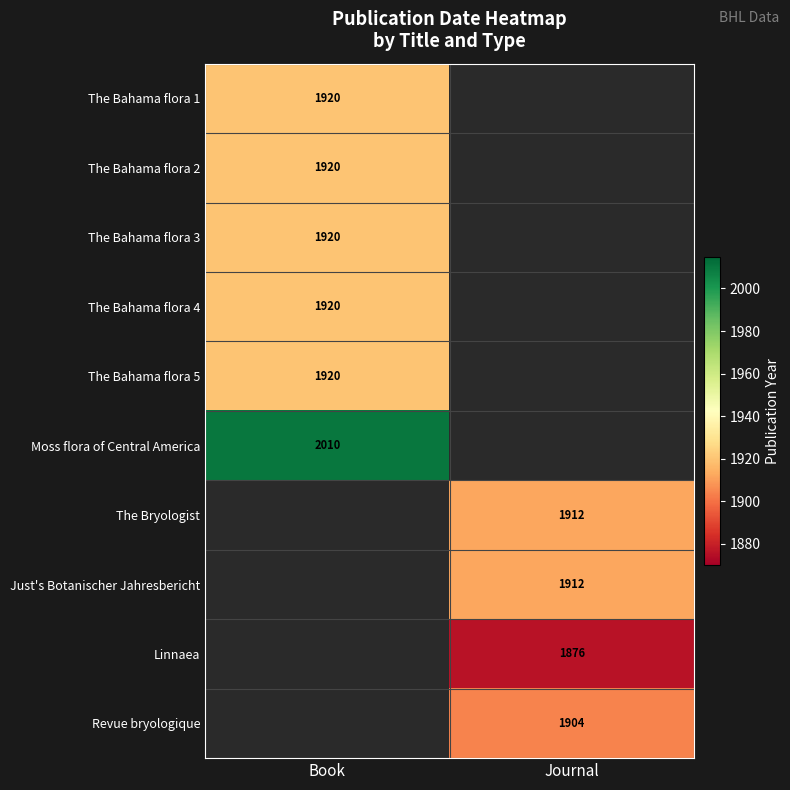

True or false: Revue bryologique has a value of 1904 at Journal.

True